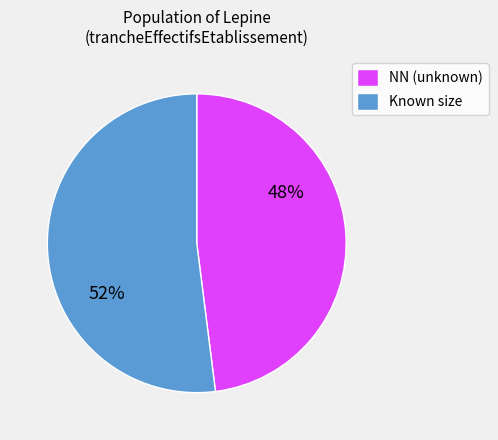

The NN (unknown) slice represents 48% of the pie. True or false?

True